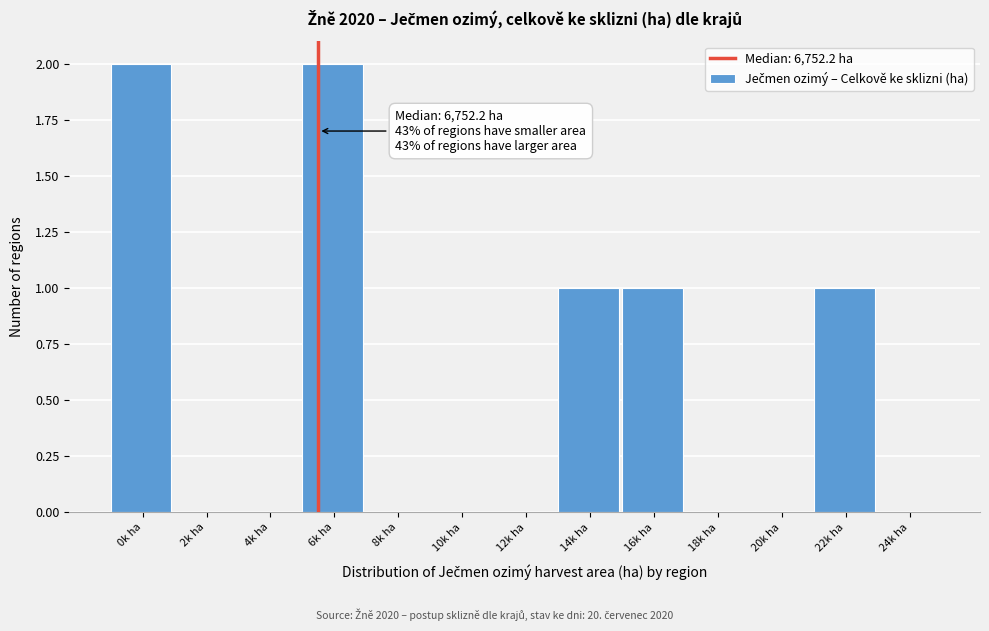

Reading right to left, transcribe all the data shown in this chart.

24k ha=0	22k ha=1	20k ha=0	18k ha=0	16k ha=1	14k ha=1	12k ha=0	10k ha=0	8k ha=0	6k ha=2	4k ha=0	2k ha=0	0k ha=2